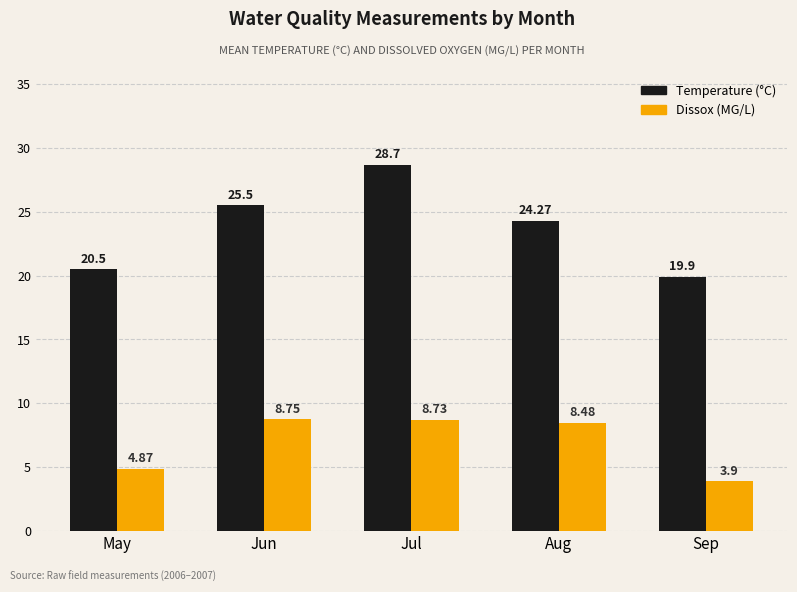

What is the spread (max minus min) of values at Sep?

16.0